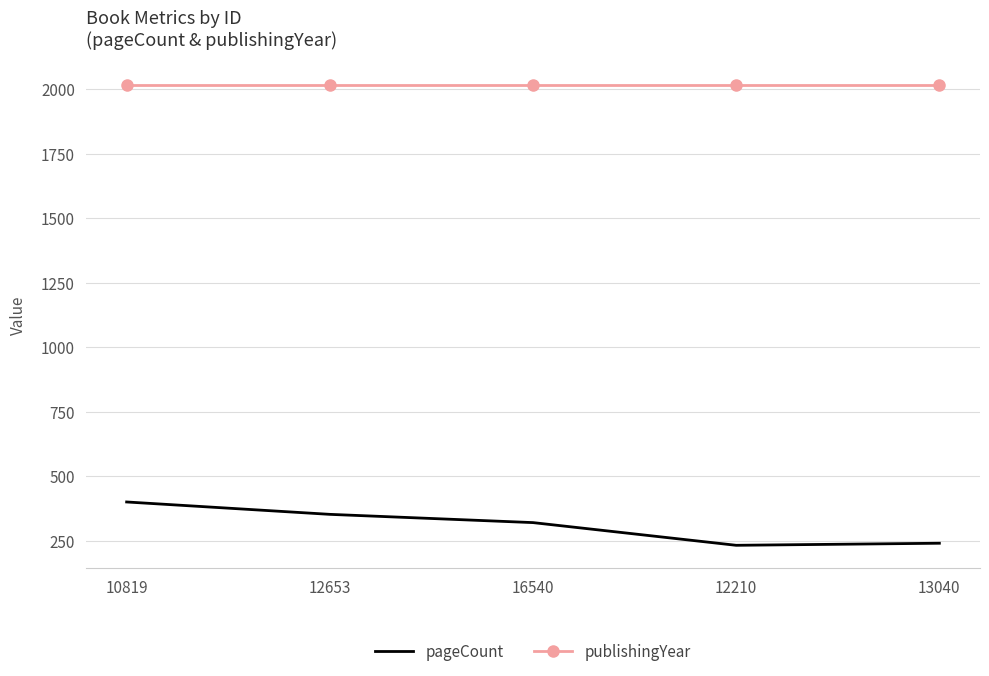

What is the spread (max minus min) of values at 16540?

1698